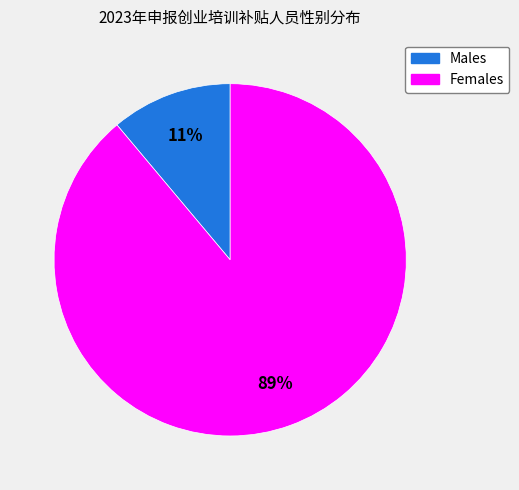

Count the number of slices in the pie.

2